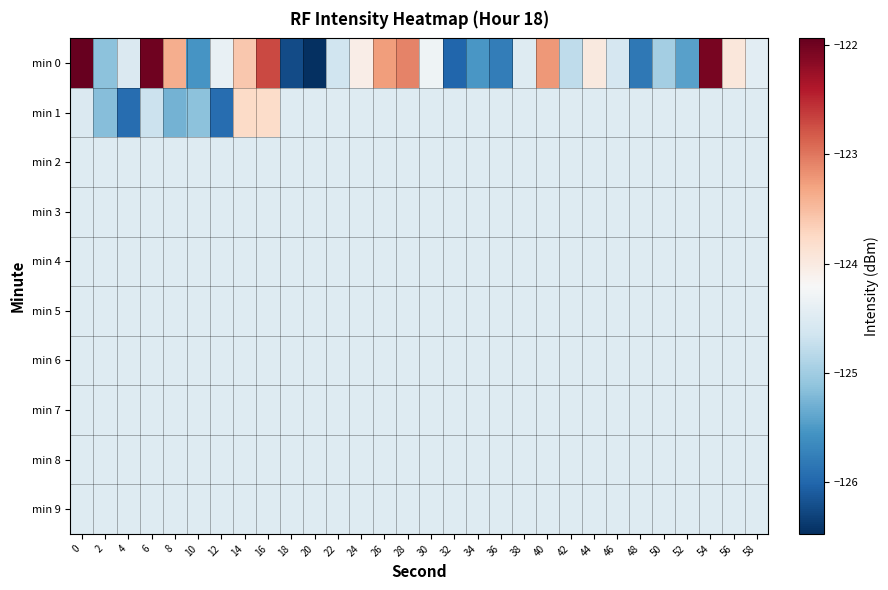

Which has a higher value, 52 or 6?

6